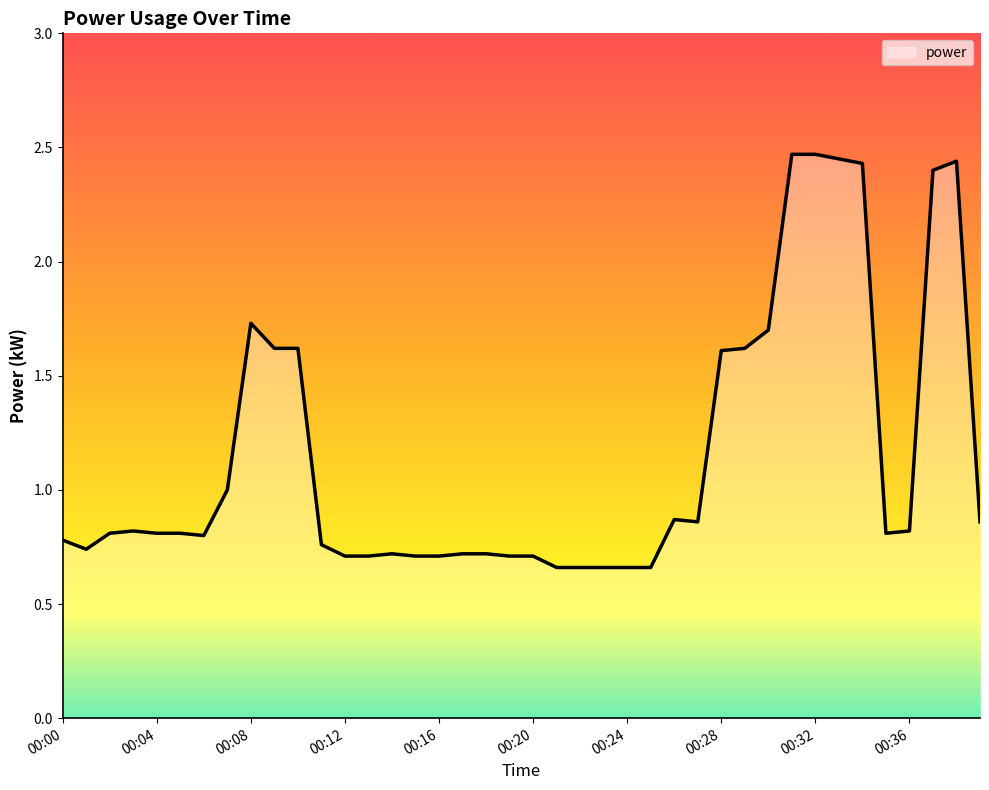

What is the difference between the maximum and minimum values?

1.8